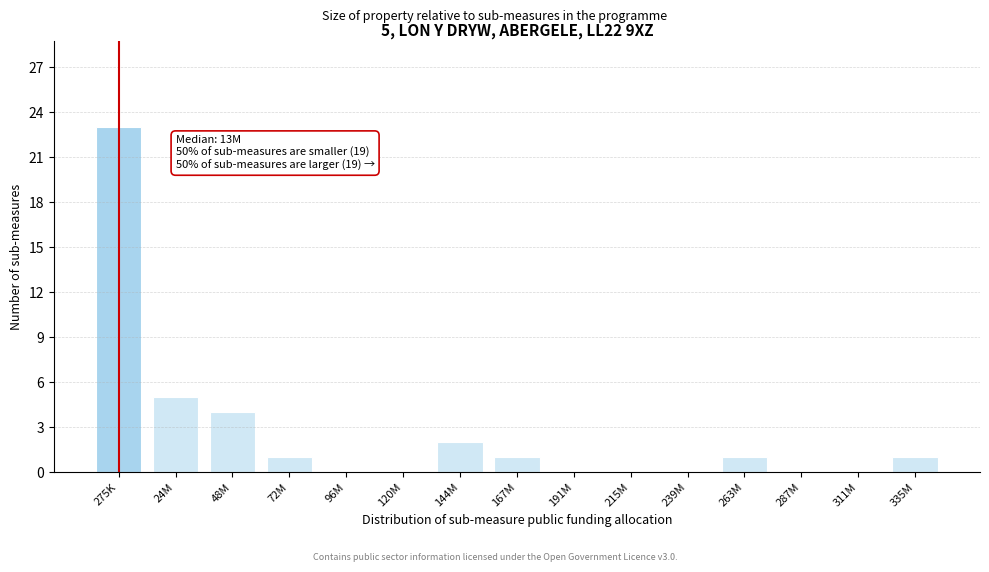

Reading left to right, list all the values displayed in this chart.

275K=23	24M=5	48M=4	72M=1	96M=0	120M=0	144M=2	167M=1	191M=0	215M=0	239M=0	263M=1	287M=0	311M=0	335M=1